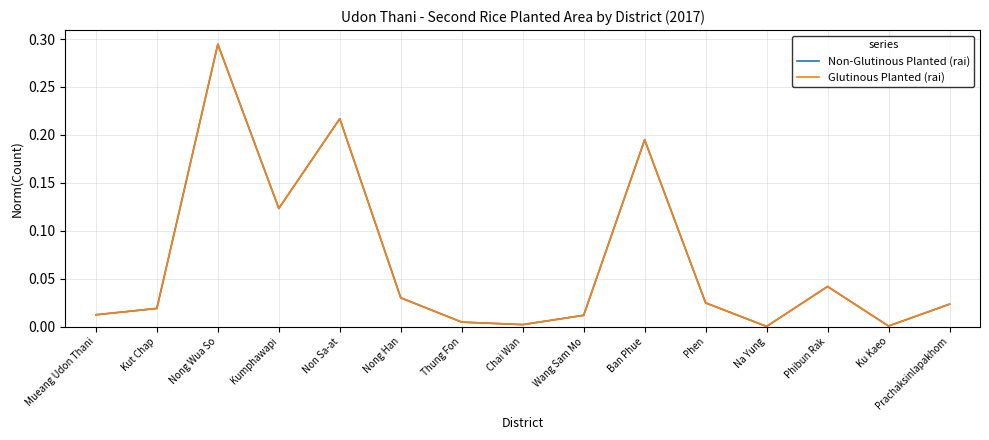

Read the Glutinous Planted (rai) value at Ban Phue.

0.2